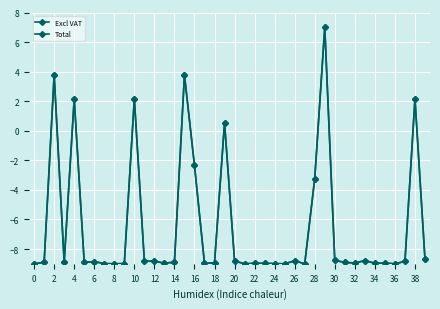

How many distinct data groups are displayed?

2